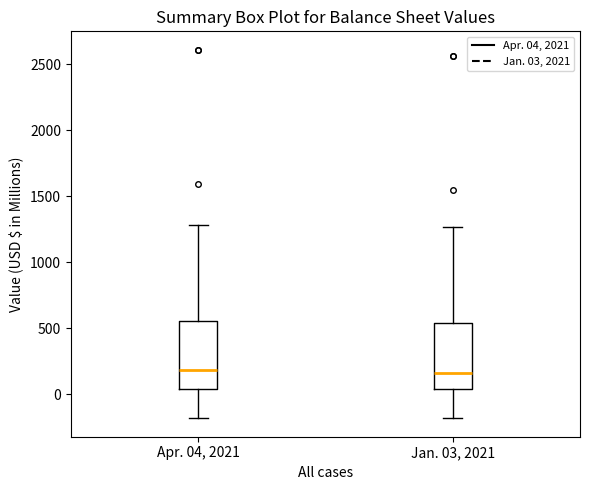

Reading left to right, transcribe this box plot: for each box, give where its median line is, the range the box spans, and where its two whiskers end, as read against the y-axis. The values are not printed on the chart, so give them approximately, as read against the axis.

Apr. 04, 2021: median 200, box 50 to 550, whiskers -200 to 1300
Jan. 03, 2021: median 150, box 50 to 550, whiskers -200 to 1250